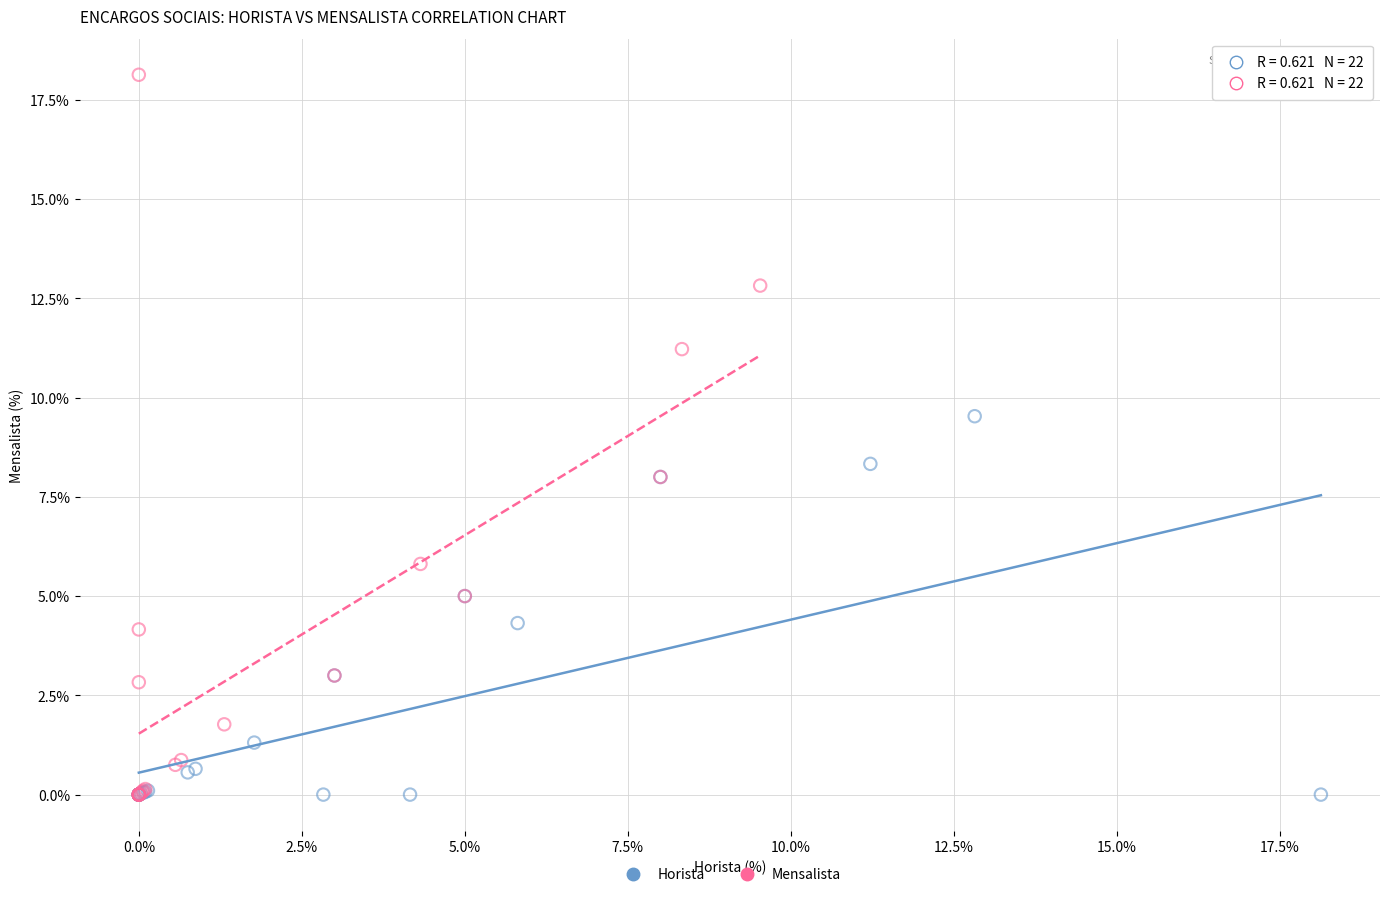

Which series reaches the maximum Y coordinate?

Mensalista